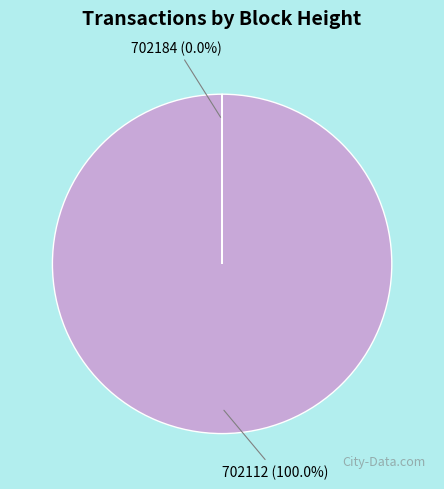

Is there any slice that represents more than half of the pie?

Yes